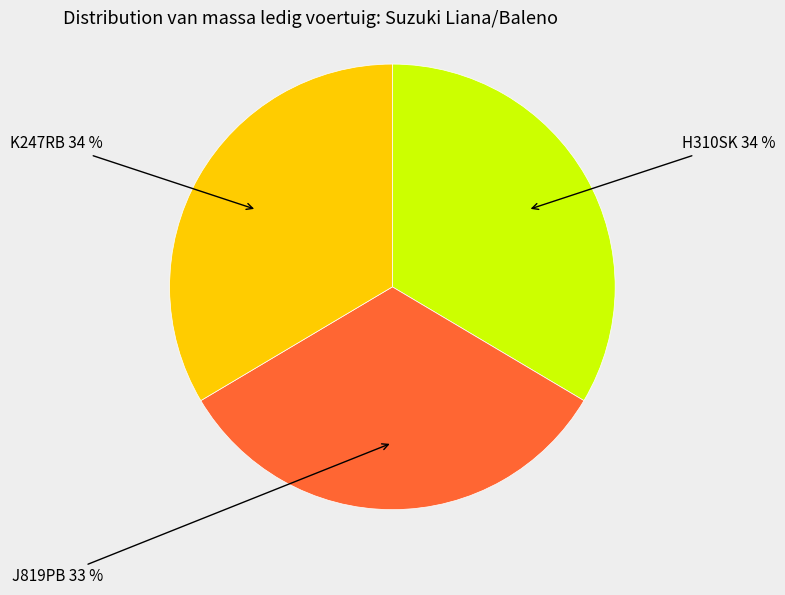

To the nearest percent, what portion does K247RB represent?

34%